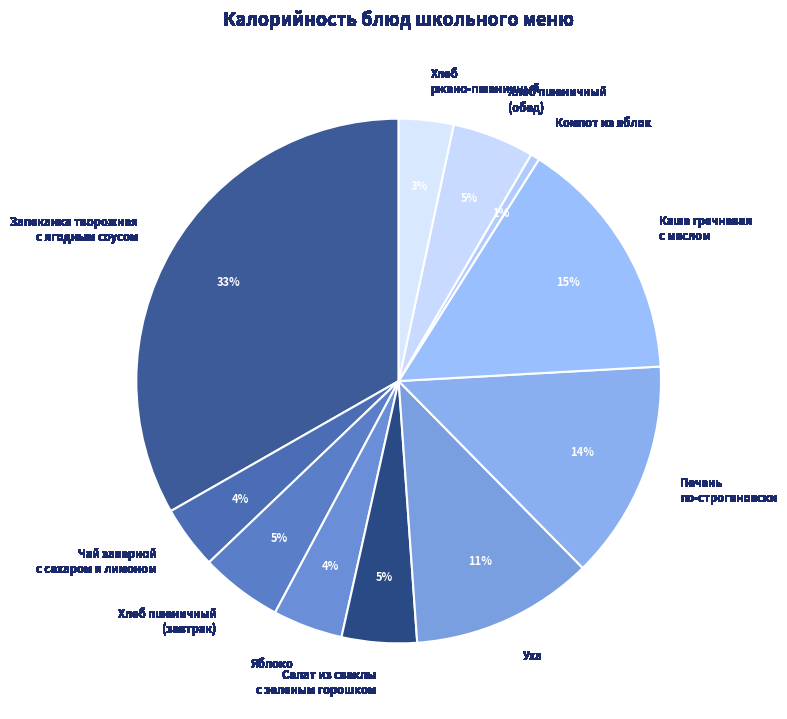

Which slice is the largest?

Запеканка творожная с ягодным соусом